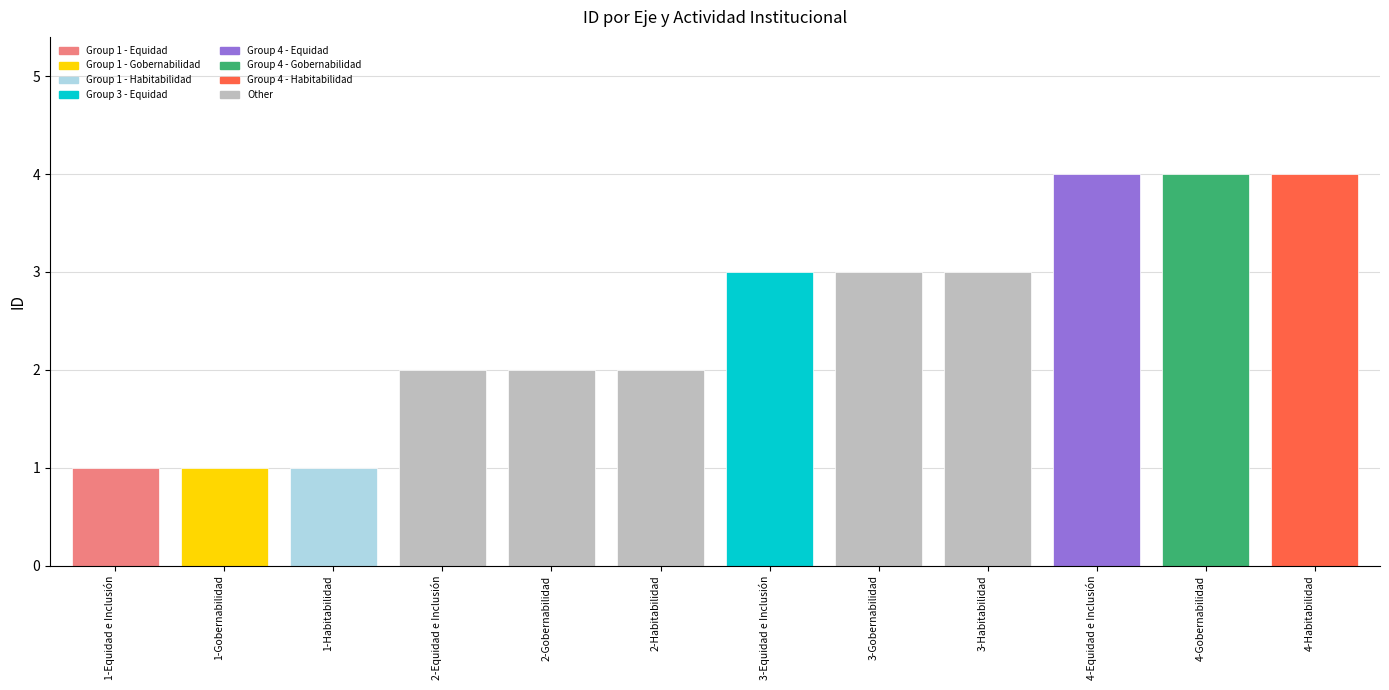

What is the ratio of the value at 4-Habitabilidad to the value at 1-Equidad e Inclusión?

4.0